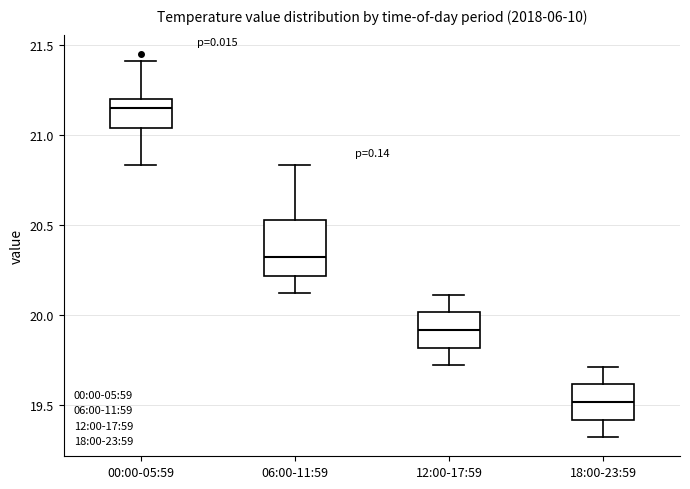

Where is the upper edge of the box for 18:00-23:59 on the y-axis? The values are not printed on the chart, so give them approximately, as read against the axis.

19.60